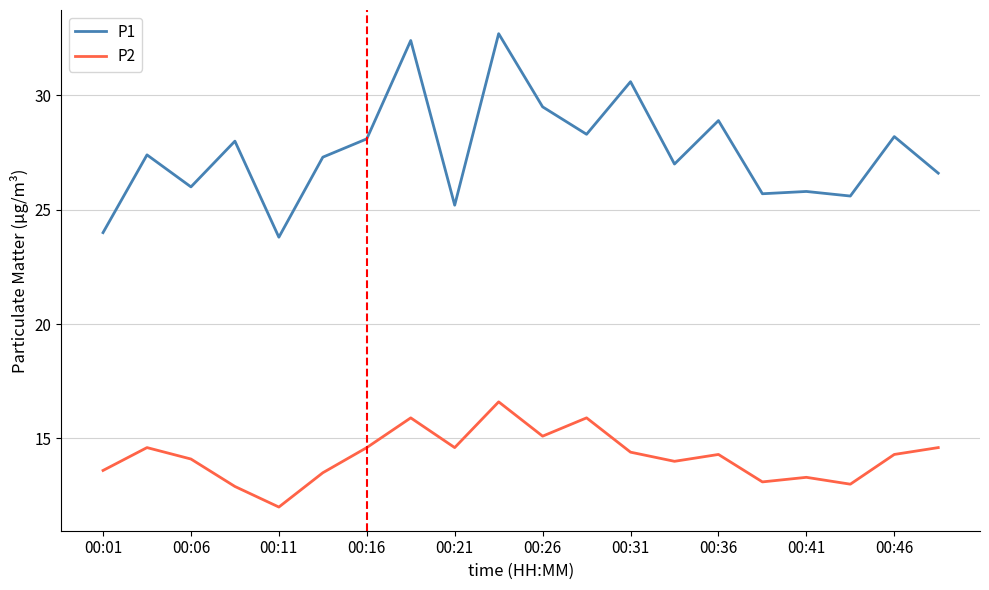

True or false: P2 and P1 cross at least once.

False